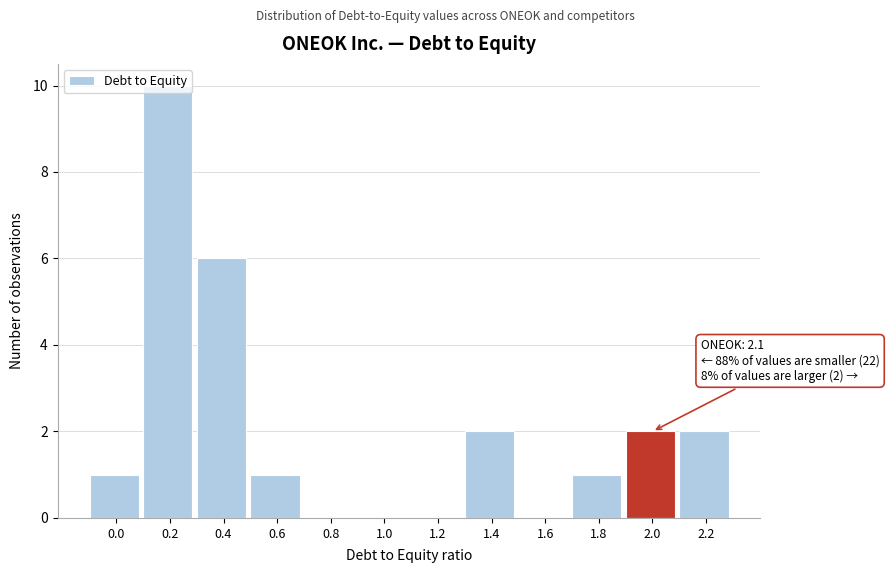

Which has a higher value, 1.2 or 0.6?

0.6